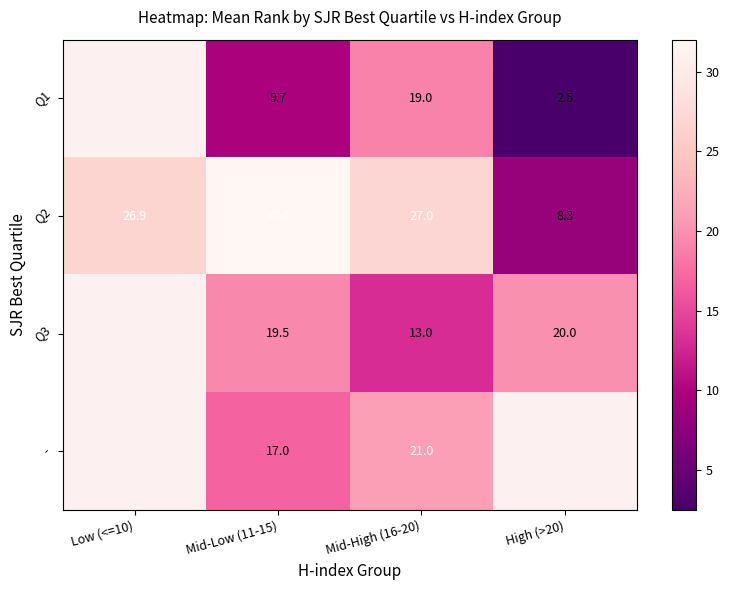

The Q2 series shows 11.3 at Mid-High (16-20). True or false?

False